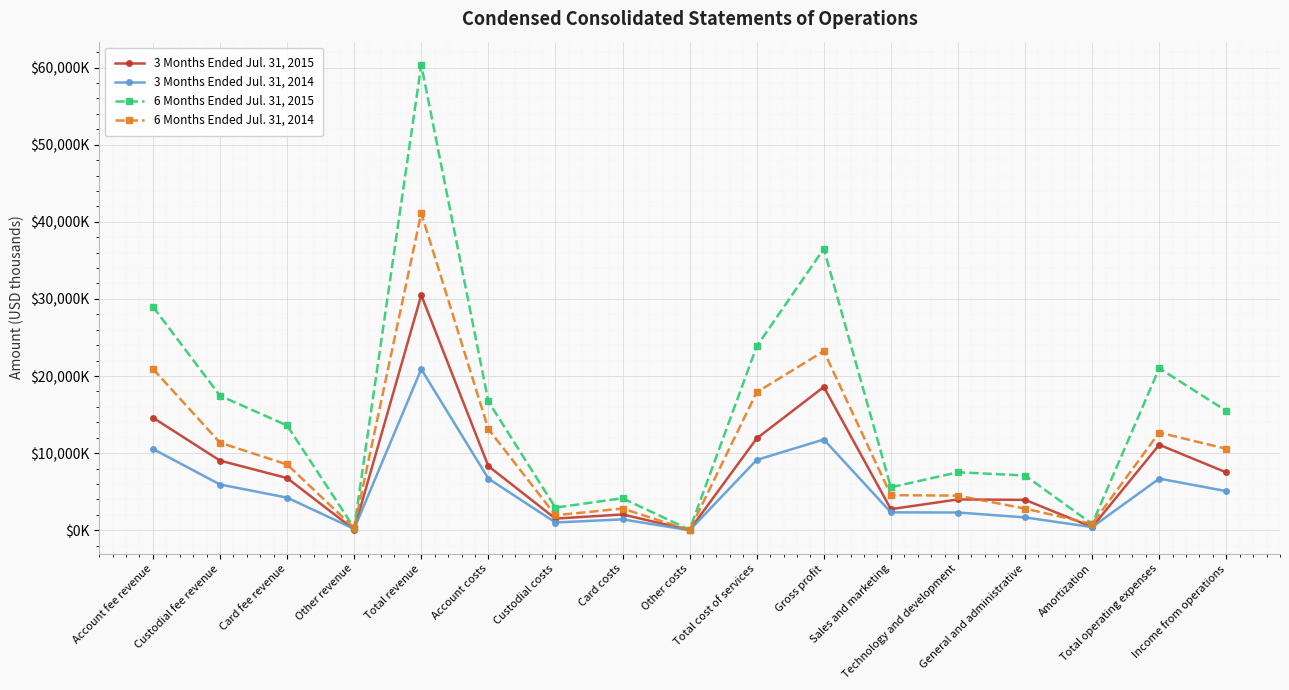

What are all the series names shown in the legend?

3 Months Ended Jul. 31, 2015, 3 Months Ended Jul. 31, 2014, 6 Months Ended Jul. 31, 2015, 6 Months Ended Jul. 31, 2014